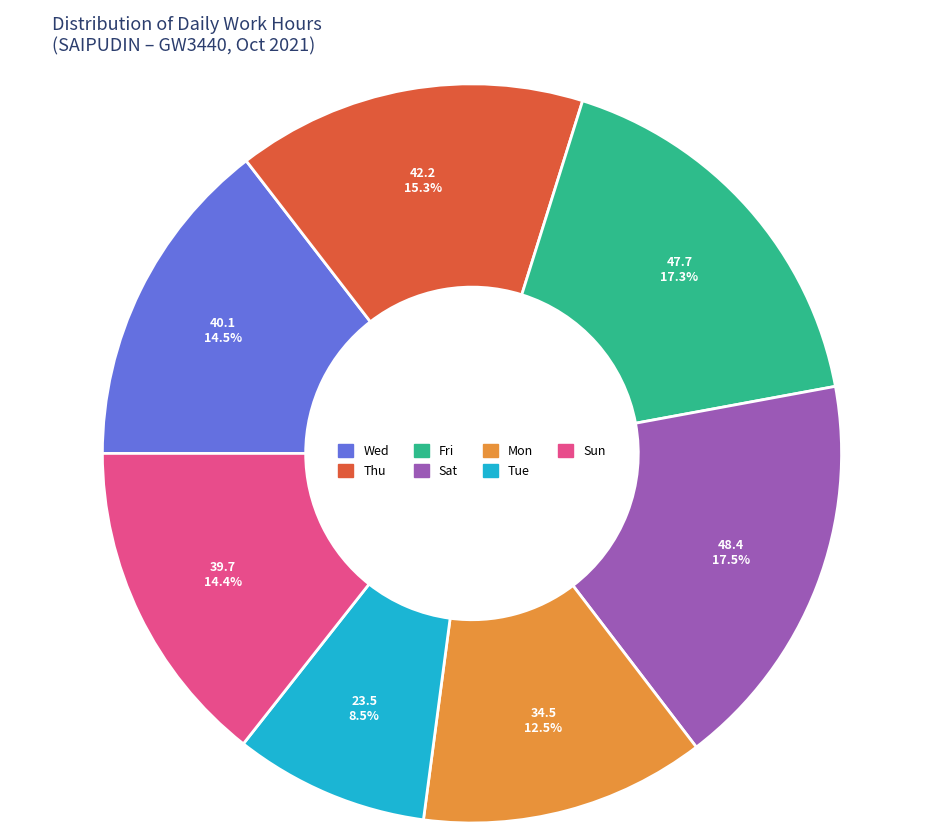

Is there a majority slice in this chart?

No